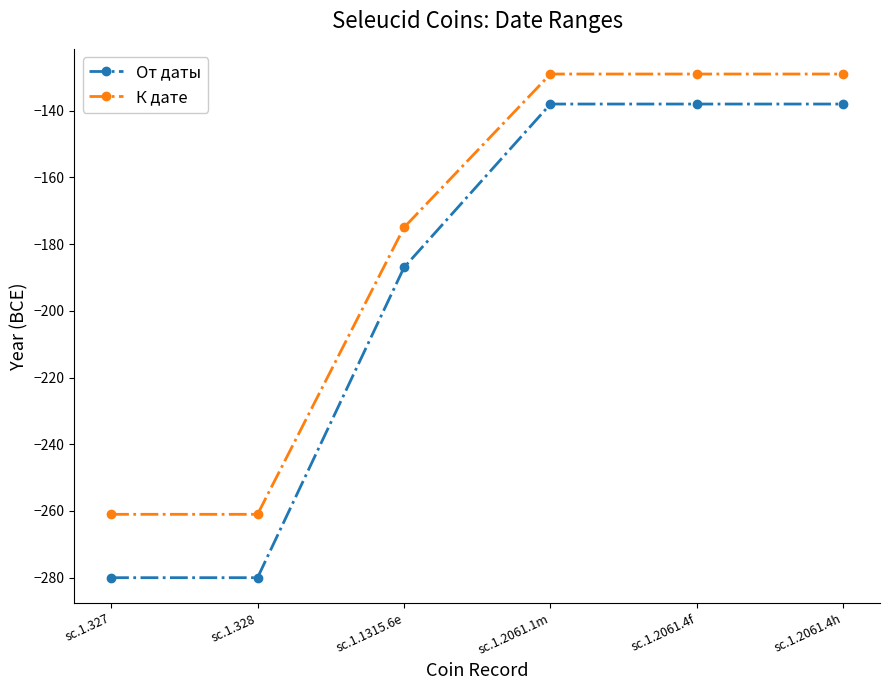

How many series are shown in this chart?

2